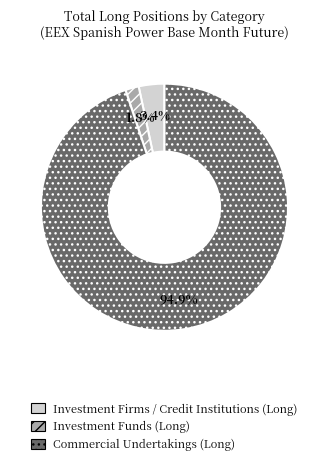

Is there a majority slice in this chart?

Yes